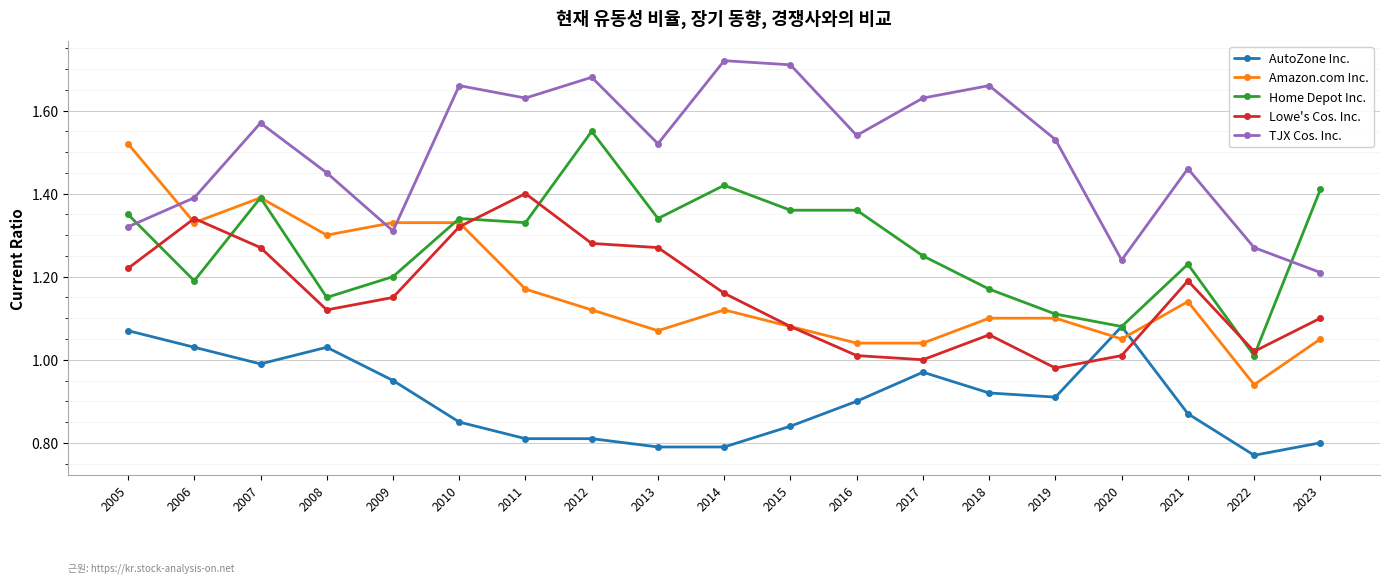

True or false: Lowe's Cos. Inc. and TJX Cos. Inc. cross at least once.

False